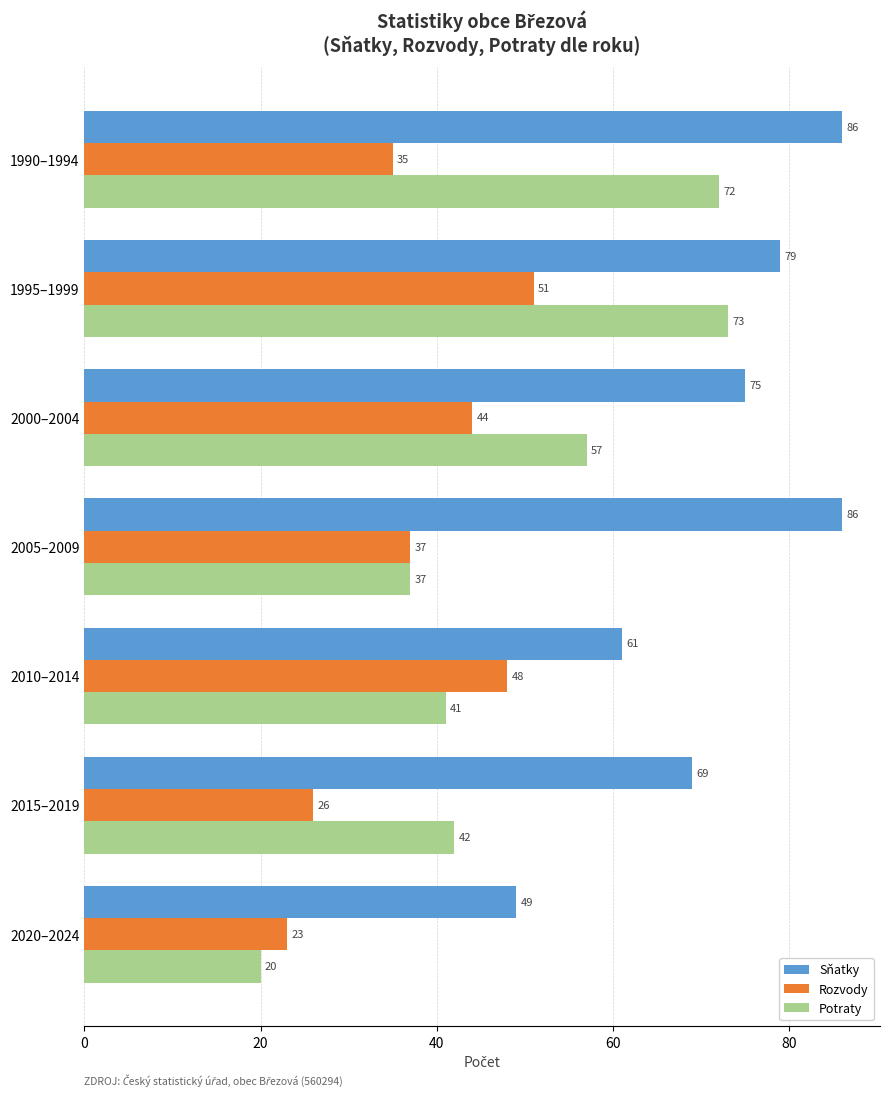

Which series has the largest range (max minus min)?

Potraty